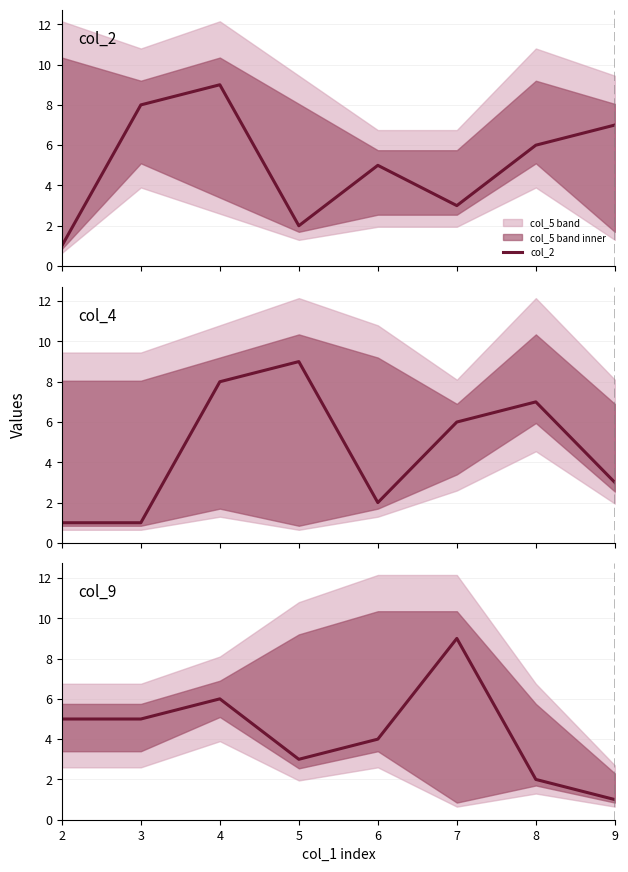

At which category does col_4 reach its first local valley?

6